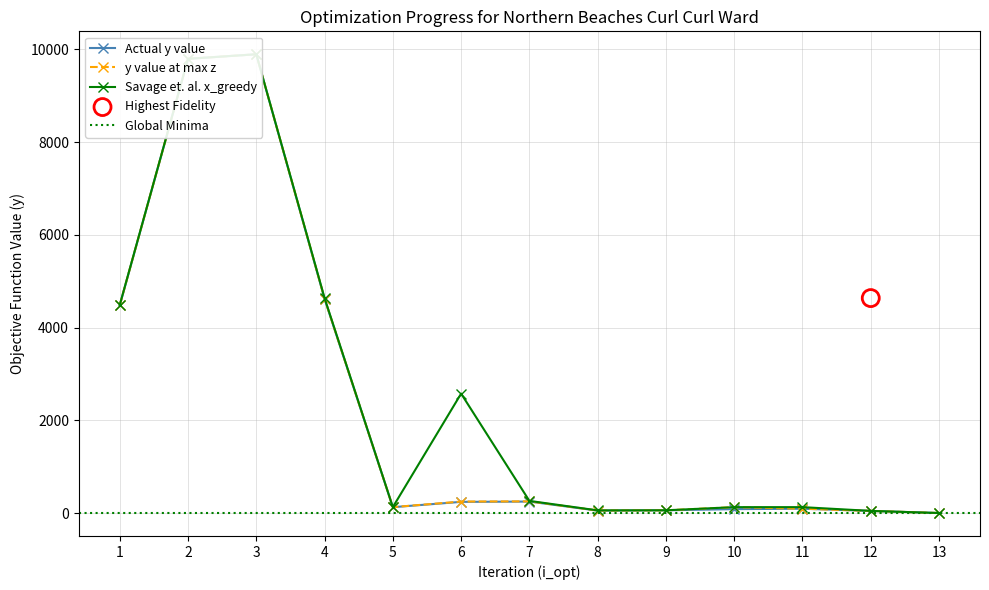

At which category is the sum across all series the highest?

3